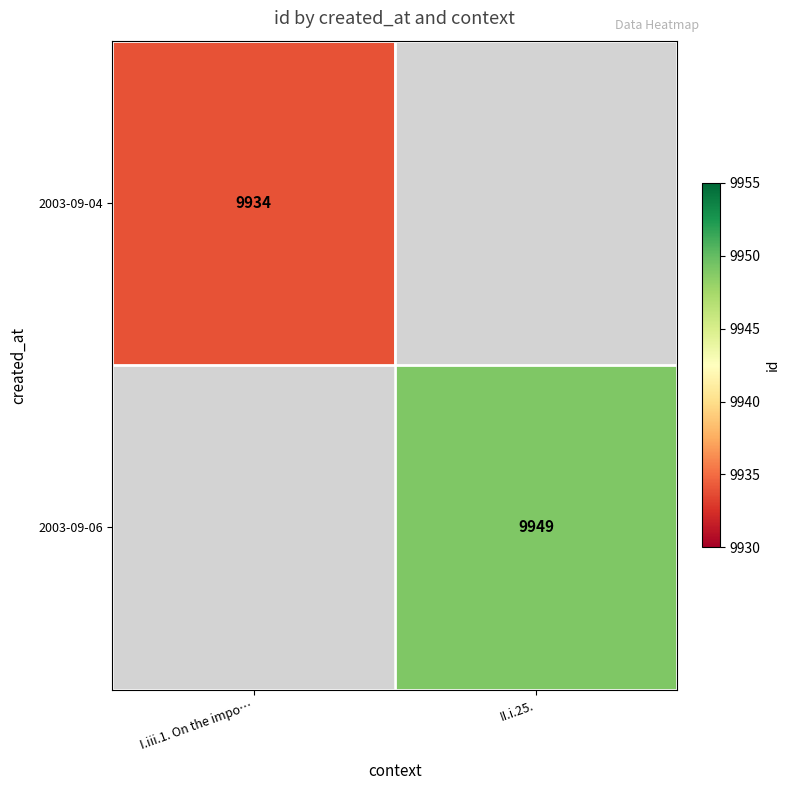

The 2003-09-06 series shows 3497.7 at II.i.25.. True or false?

False